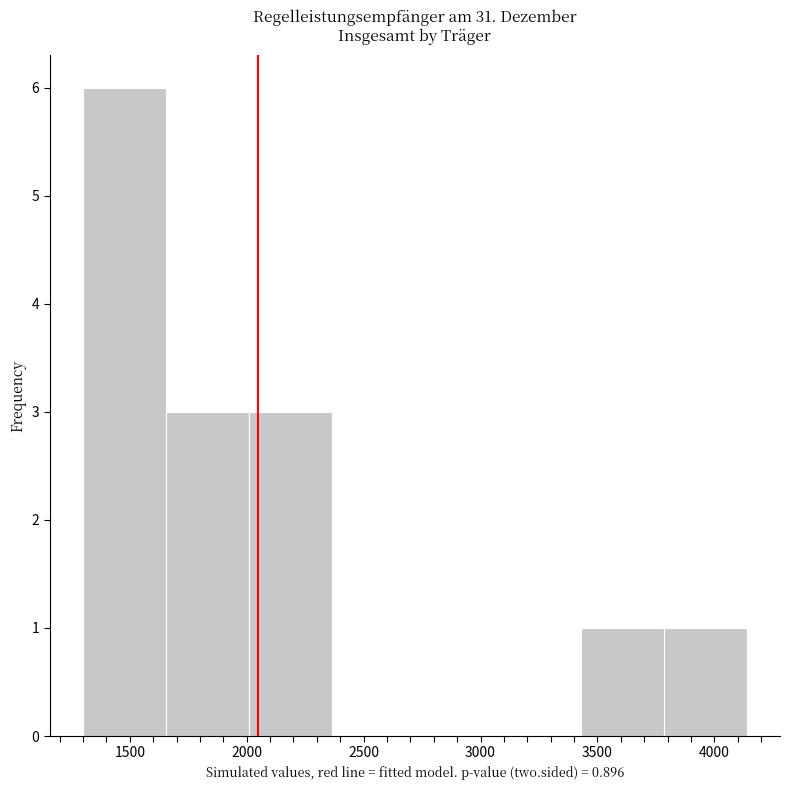

What is the height of the bar covering 1650 to 2000 on the x-axis? Neither the bar edges nor the heights are printed on the chart, so give them approximately, as read against the axes.

3